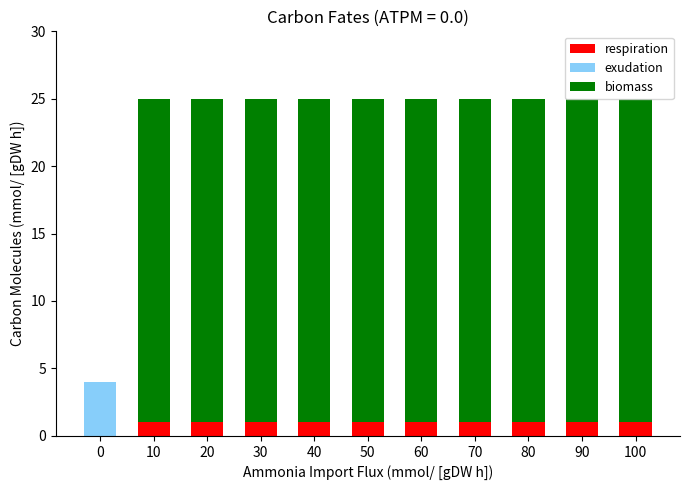

What is the total value across all series at 100?

25